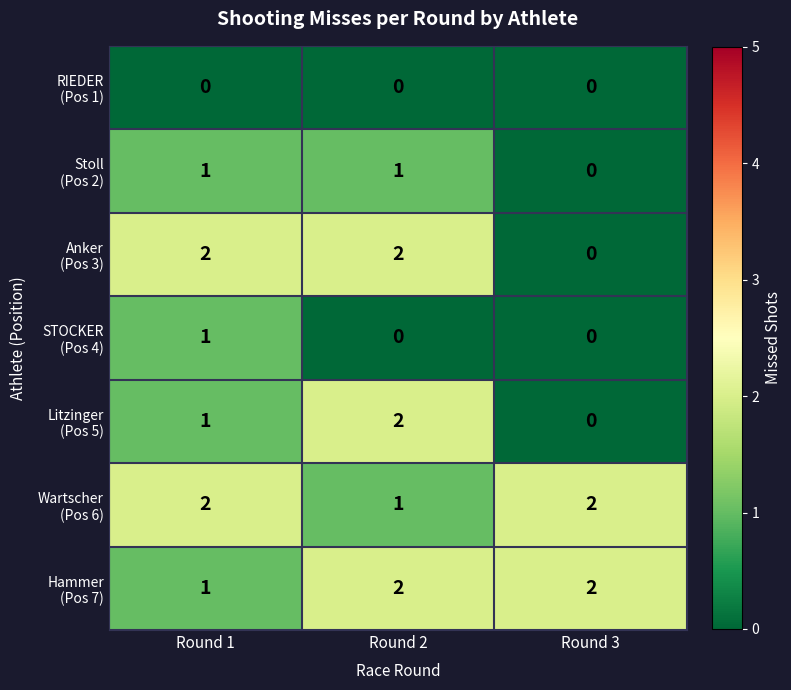

At how many categories does at least one series exceed 0?

3